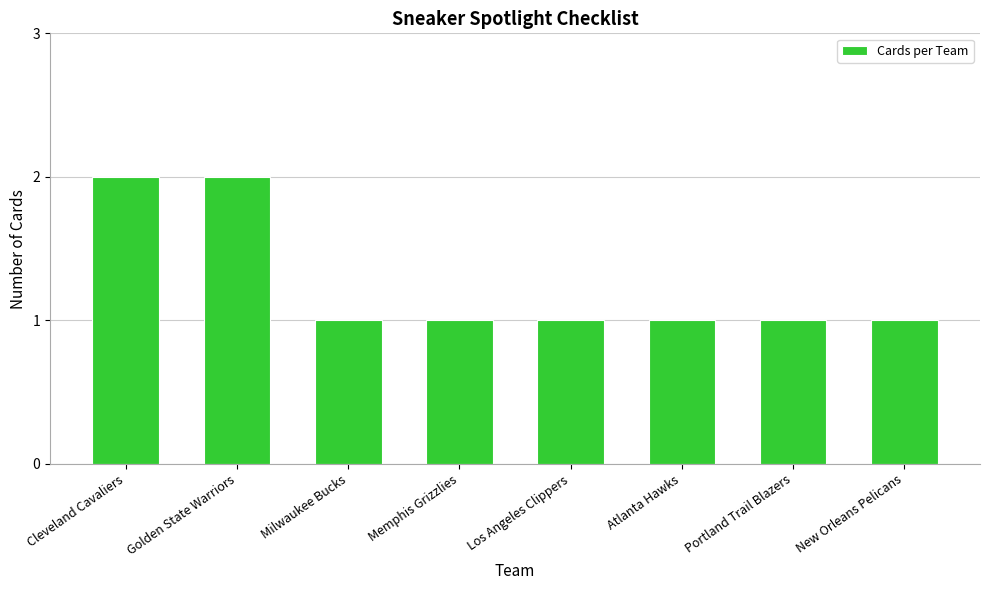

What is the difference between the maximum and second lowest values?

1